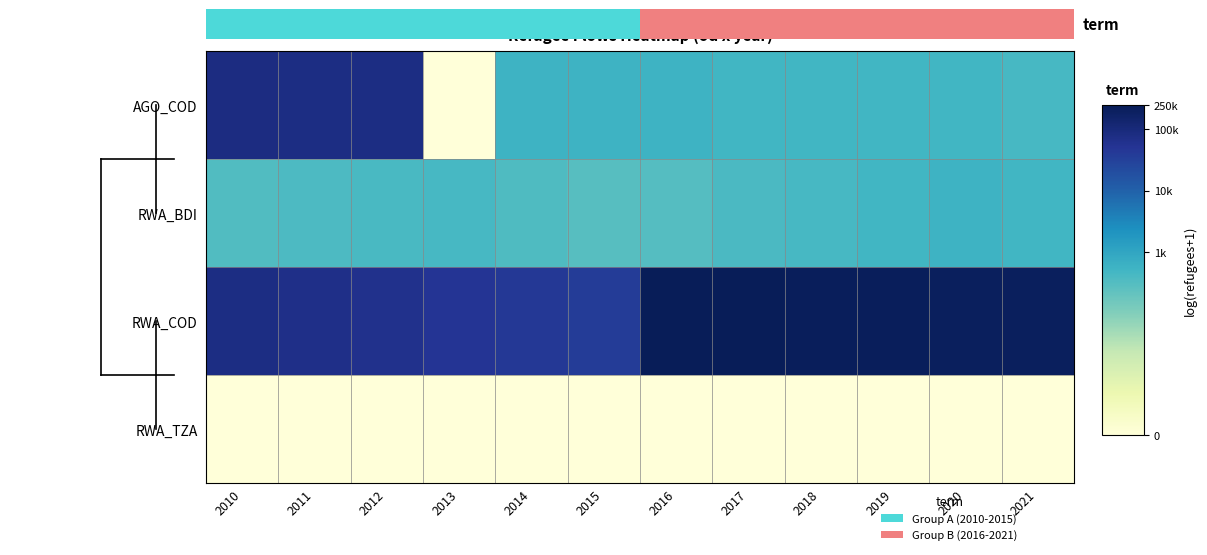

Count the number of categories in the chart.

12